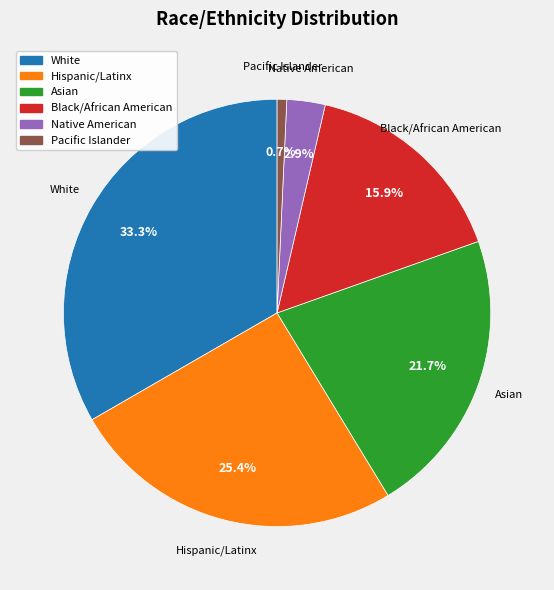

What is the ratio of the value at Asian to the value at Pacific Islander?

30.0